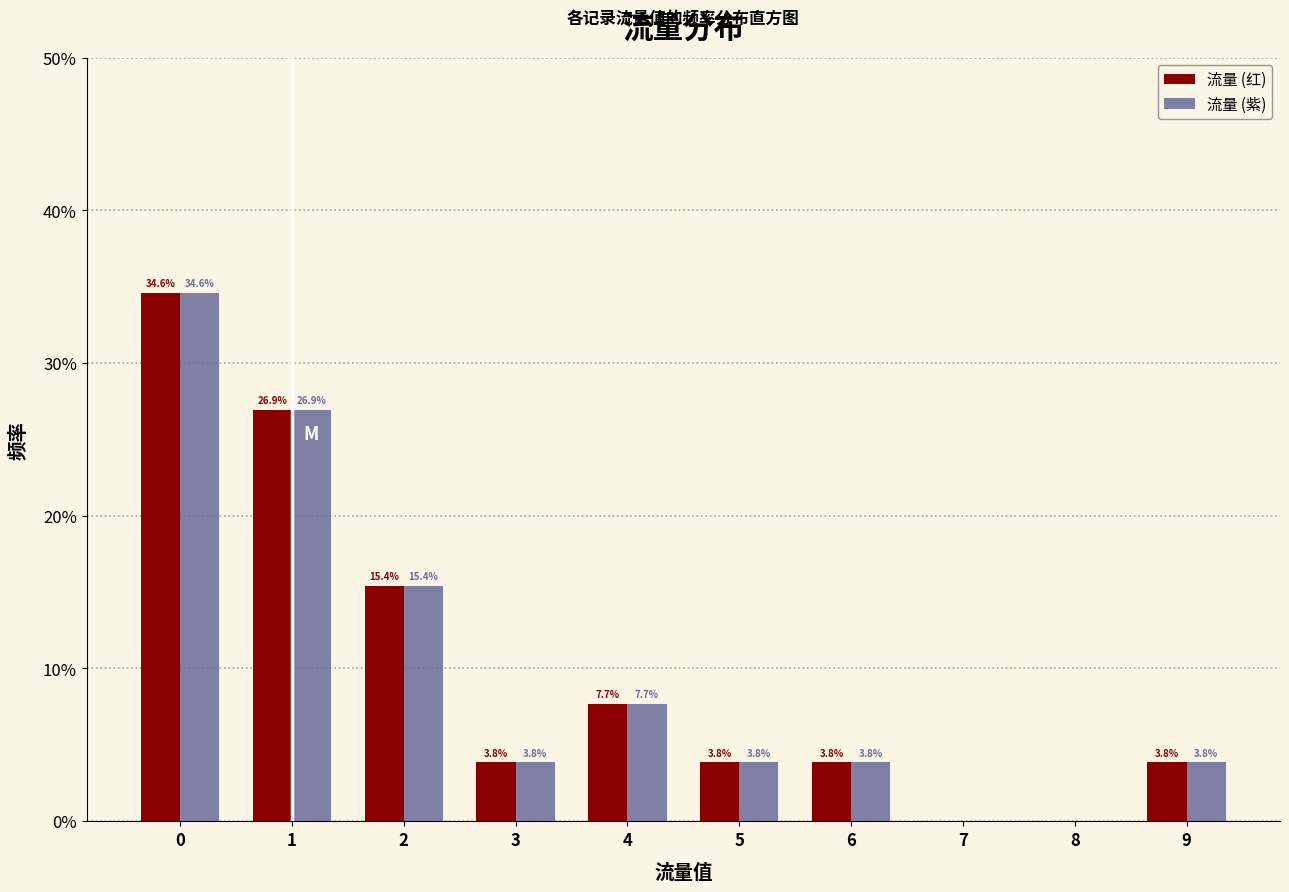

In the 流量 (红) series, which range on the x-axis has the tallest bar?

-0.5 to 0.5